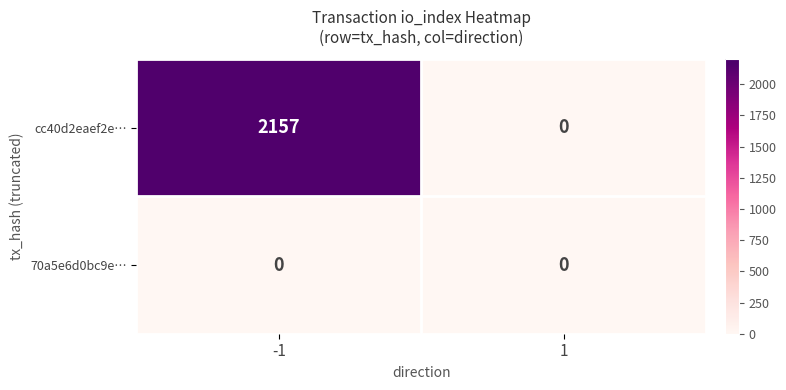

Which series has the largest range (max minus min)?

cc40d2eaef2e…